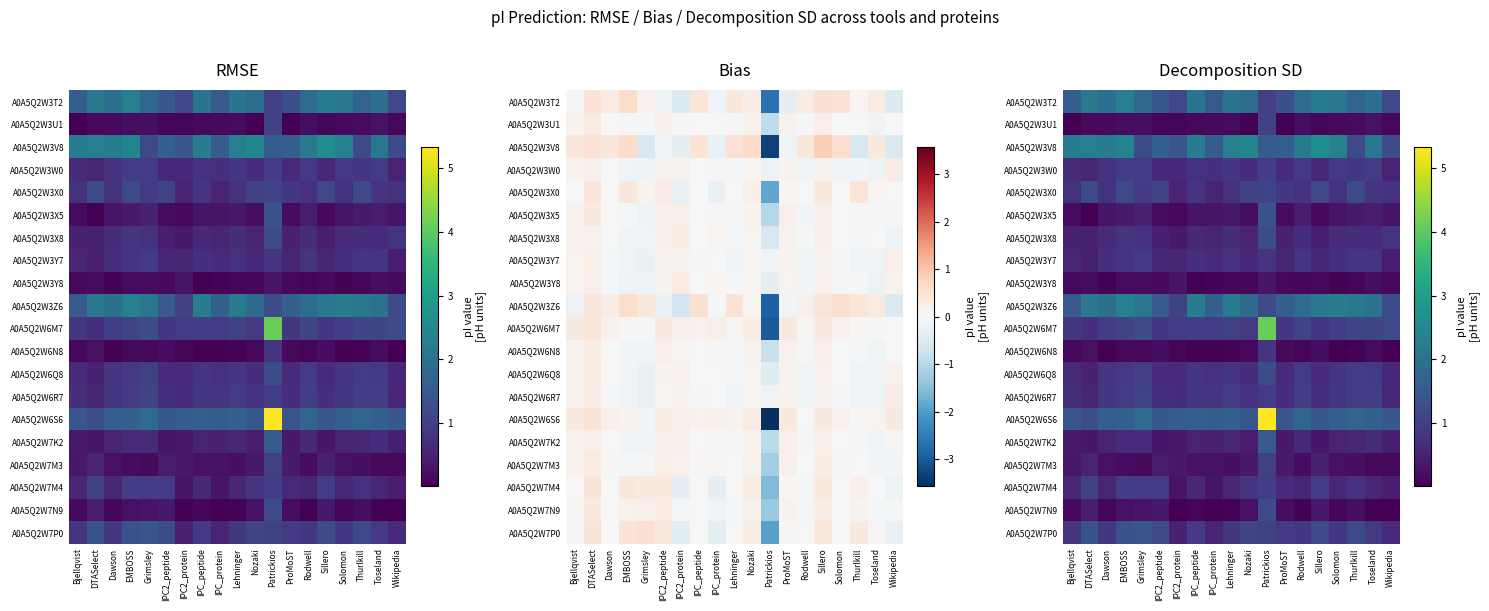

What is the sum of the A0A5Q2W6Q8 values at Nozaki and Thurlkill?

1.6